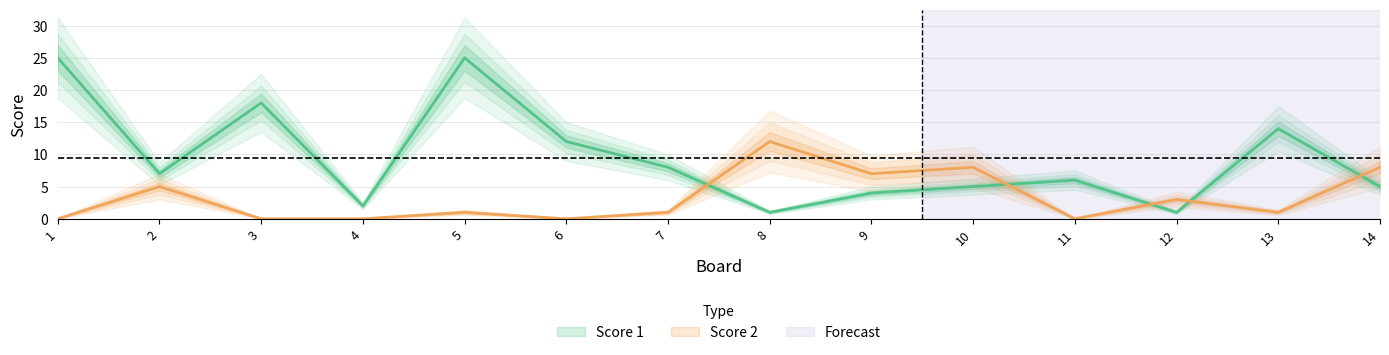

Which category has the lowest value in the Score 1 series?

8